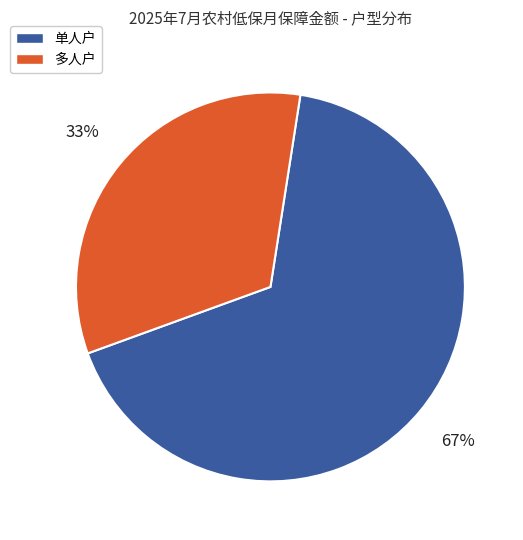

True or false: 多人户 accounts for 33% of the total.

True